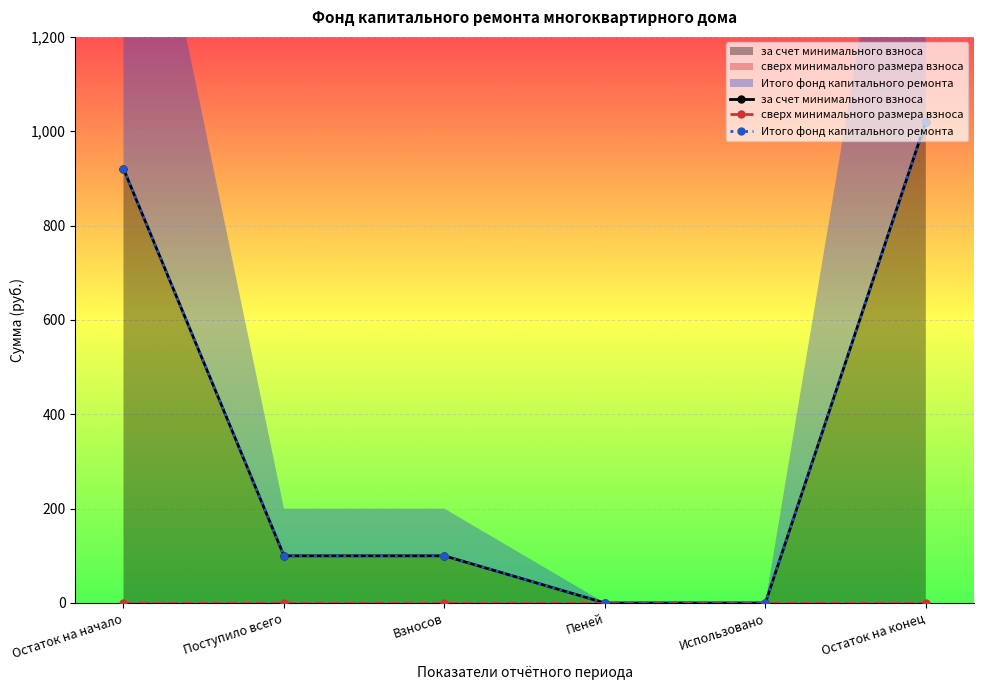

How many data points in Итого фонд капитального ремонта are less than 99?

2